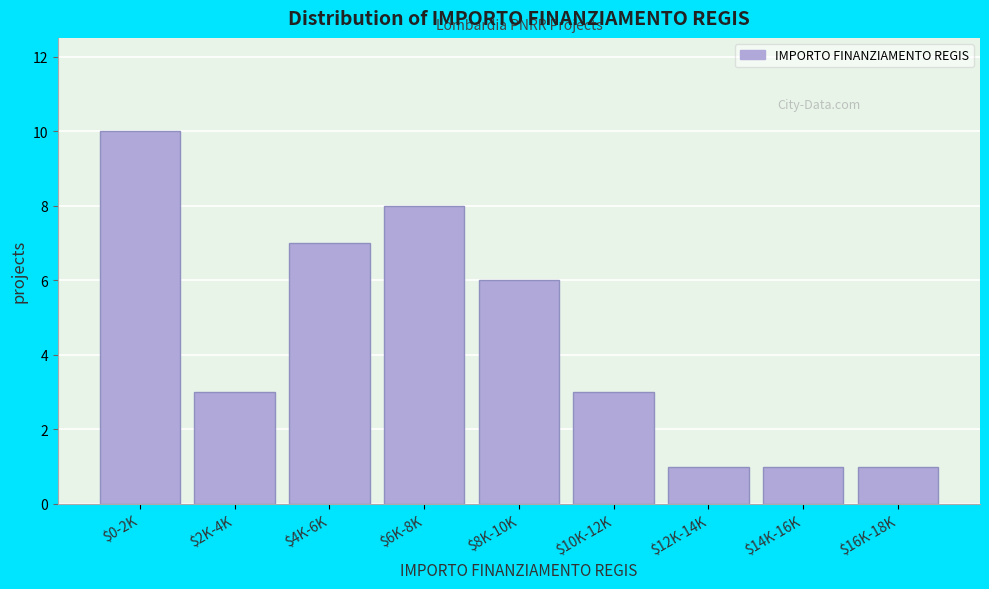

Reading right to left, list all the values displayed in this chart.

1	1	1	3	6	8	7	3	10